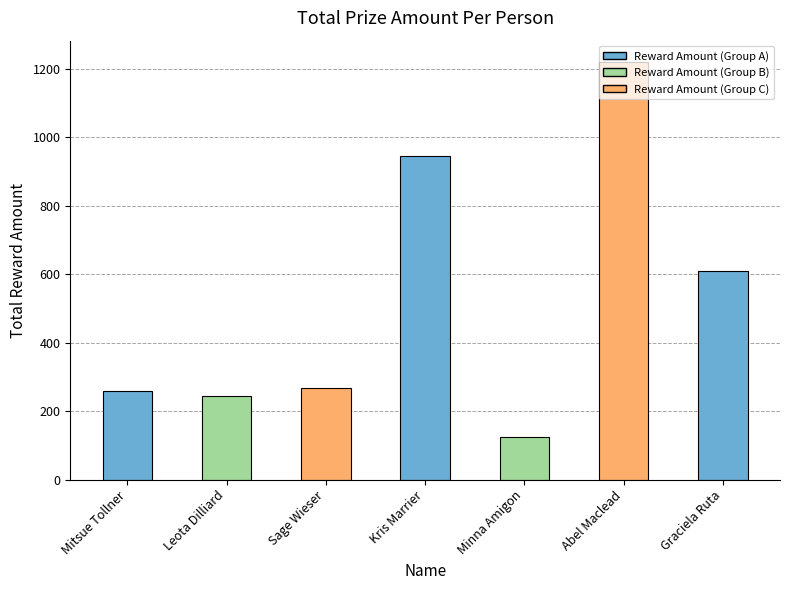

Is it true that the value at Graciela Ruta is 610.1?

True